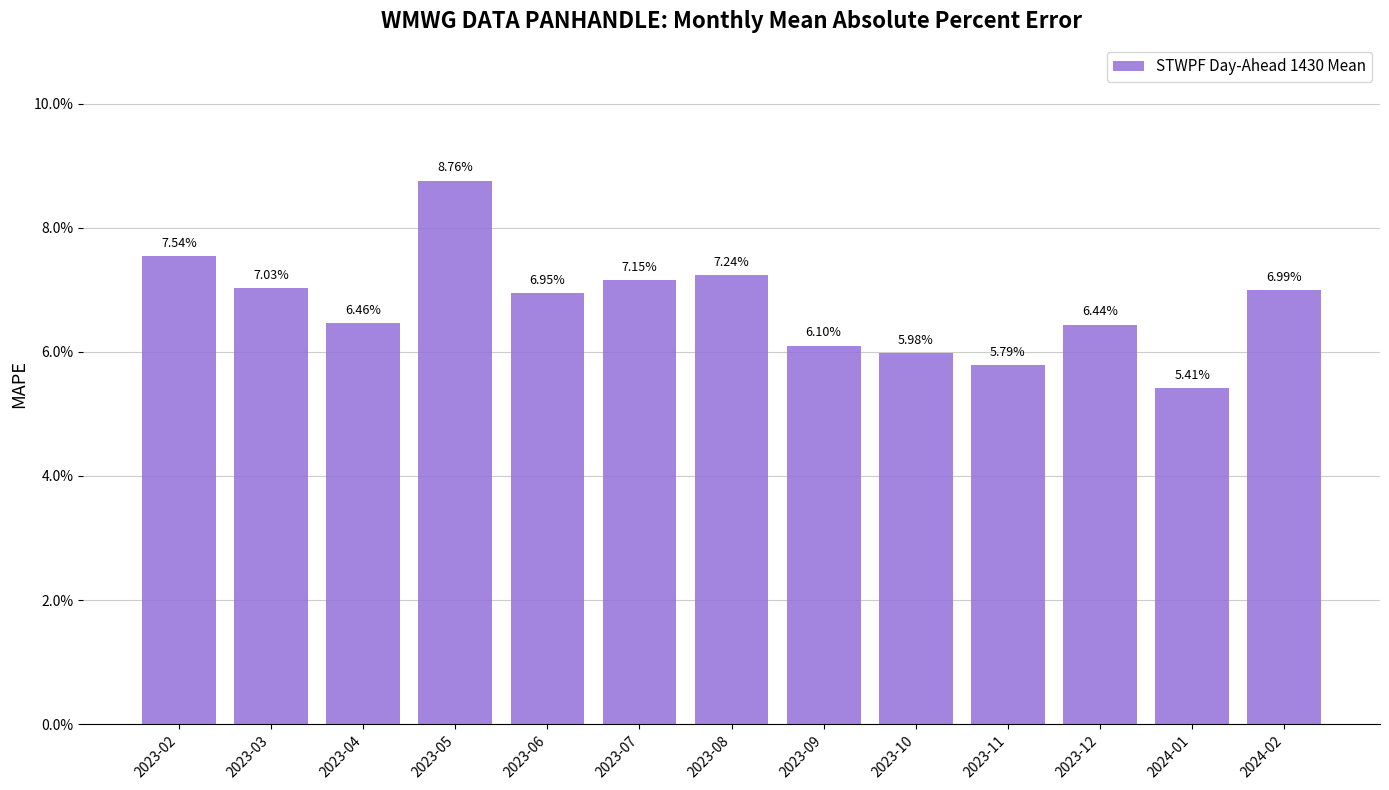

What is the sum of all values?

0.9